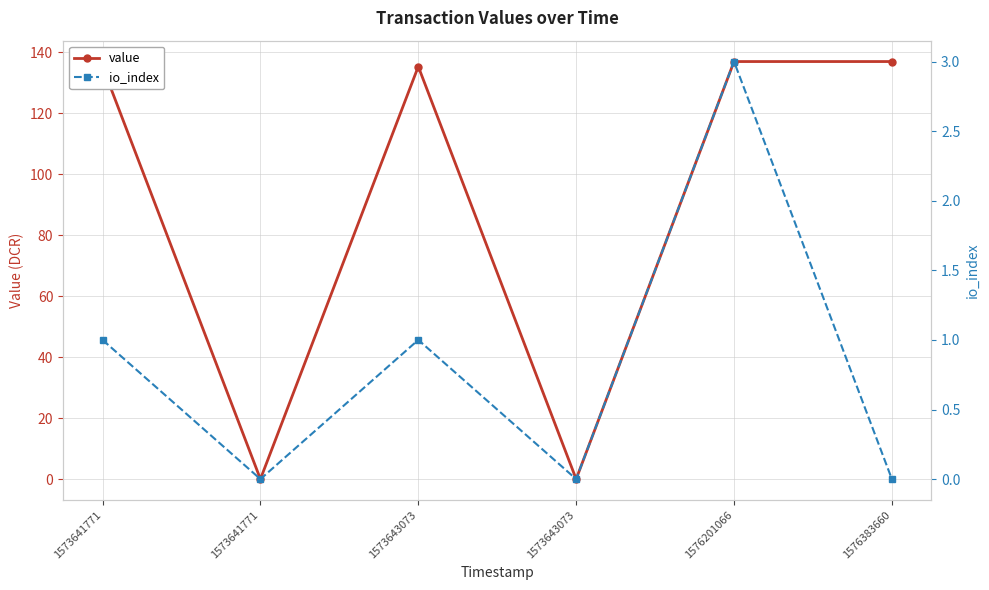

At which category is the sum across all series the highest?

1576201066